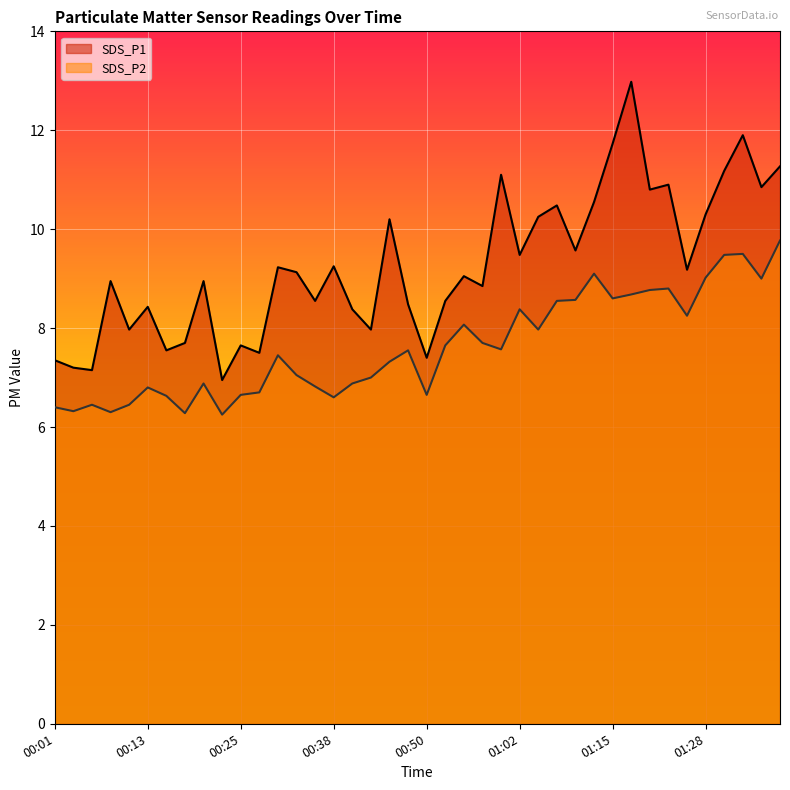

What is the approximate value of SDS_P2 at 01:00?

7.6